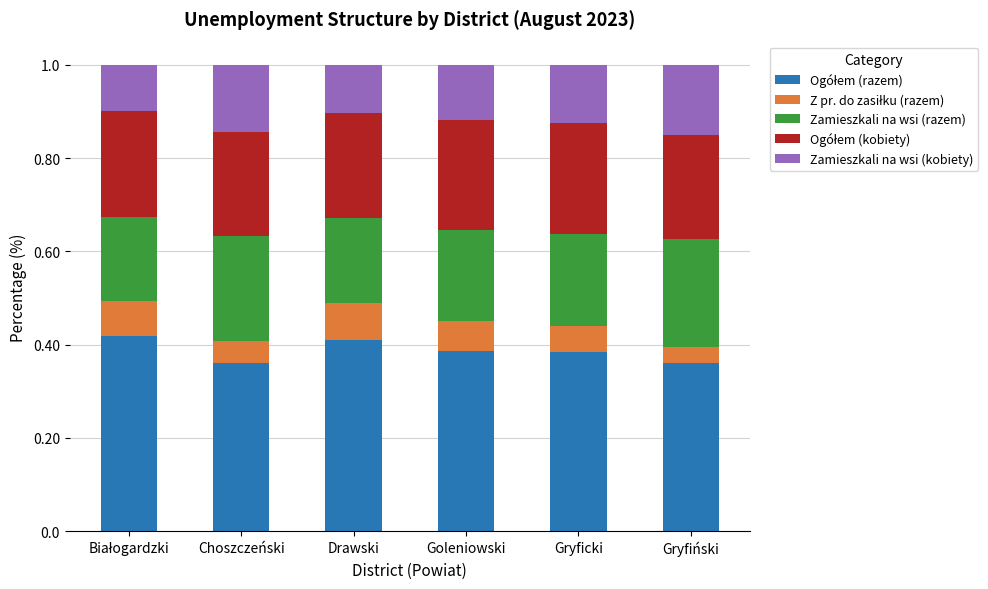

What is the total value across all series at Gryficki?

1.0